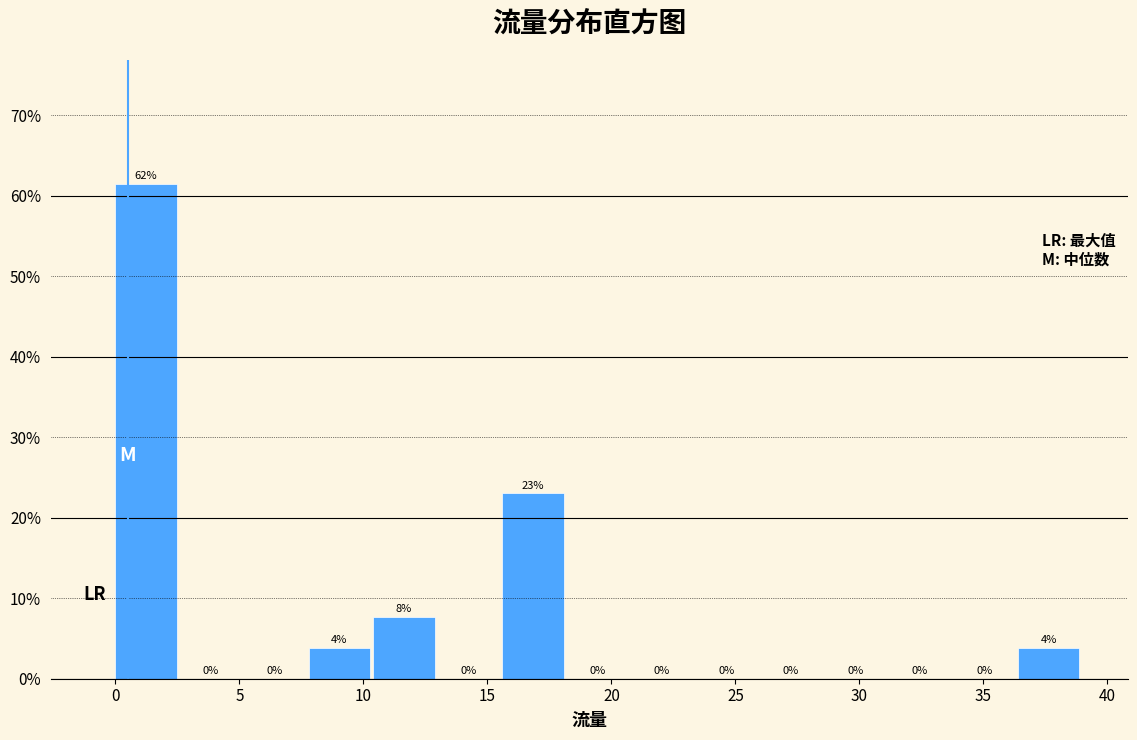

Over which range of the x-axis is the bar tallest?

0.0 to 2.6